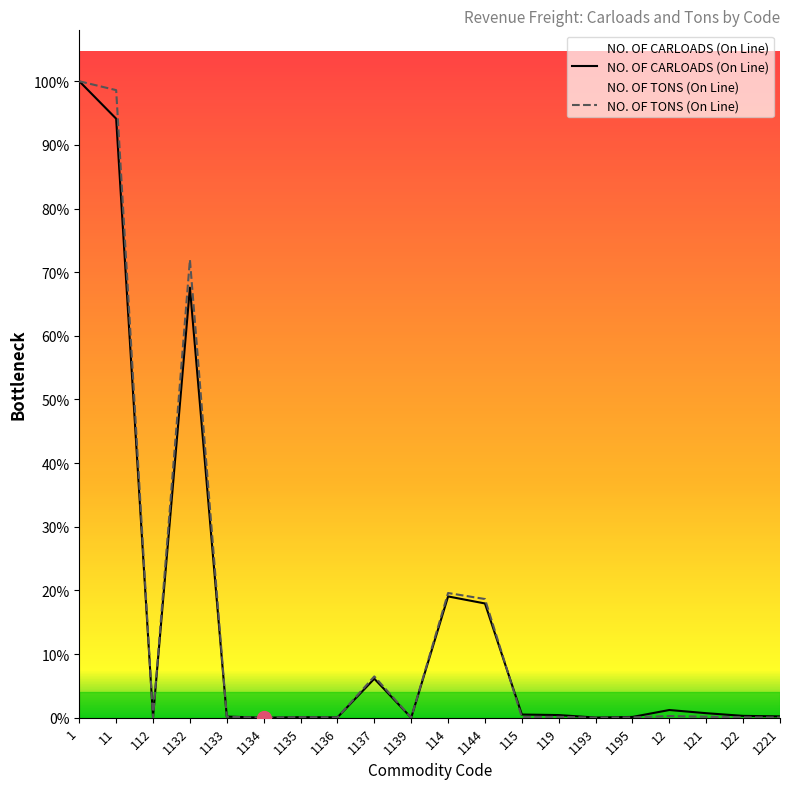

List the labels in order of NO. OF TONS (On Line) value, smallest first.

1134, 1193, 1139, 112, 1221, 1136, 1195, 122, 1135, 115, 119, 1133, 121, 12, 1137, 1144, 114, 1132, 11, 1